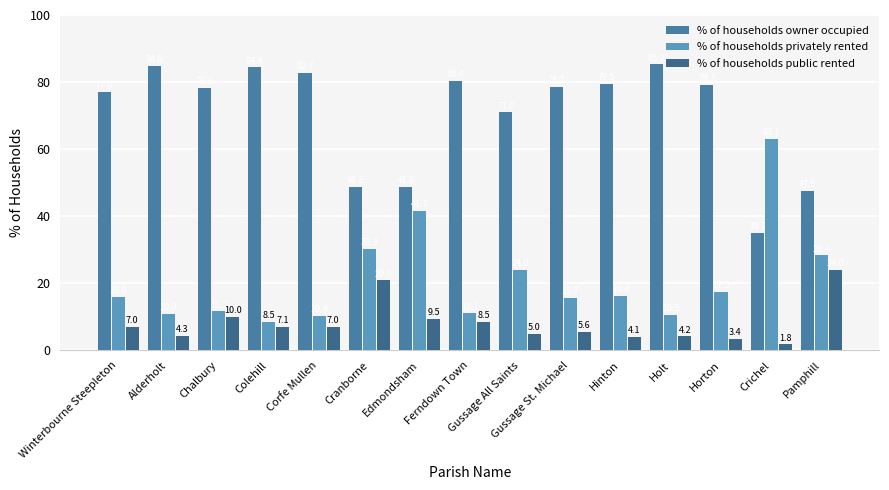

Reading left to right, what are all the values shown in this chart?

% of households owner occupied: 77.0	84.8	78.3	84.4	82.7	48.8	48.8	80.4	71.0	78.7	79.5	85.2	79.1	35.1	47.6
% of households privately rented: 16.0	10.9	11.7	8.5	10.4	30.3	41.7	11.1	24.0	15.7	16.4	10.5	17.5	63.1	28.4
% of households public rented: 7.0	4.3	10.0	7.1	7.0	20.9	9.5	8.5	5.0	5.6	4.1	4.2	3.4	1.8	24.0